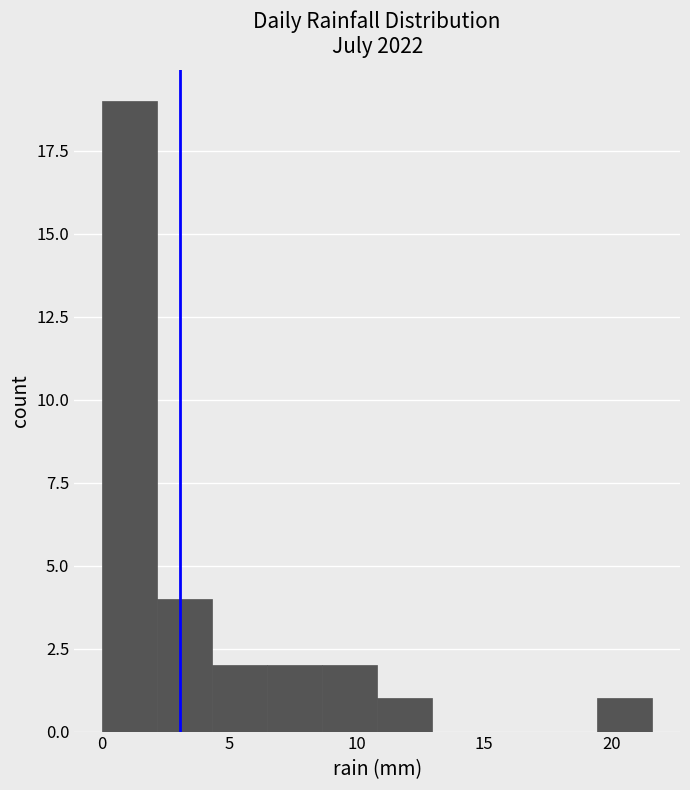

Over which range of the x-axis is the bar tallest?

0.0 to 2.0